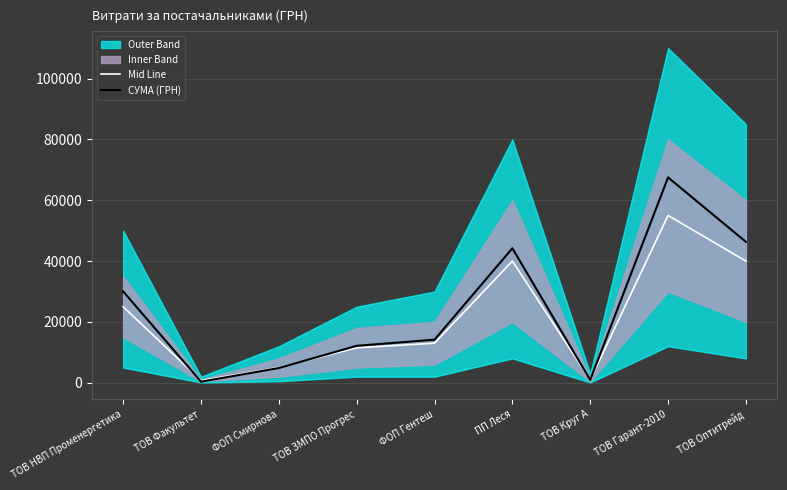

True or false: Mid Line and СУМА (ГРН) intersect in this chart.

True